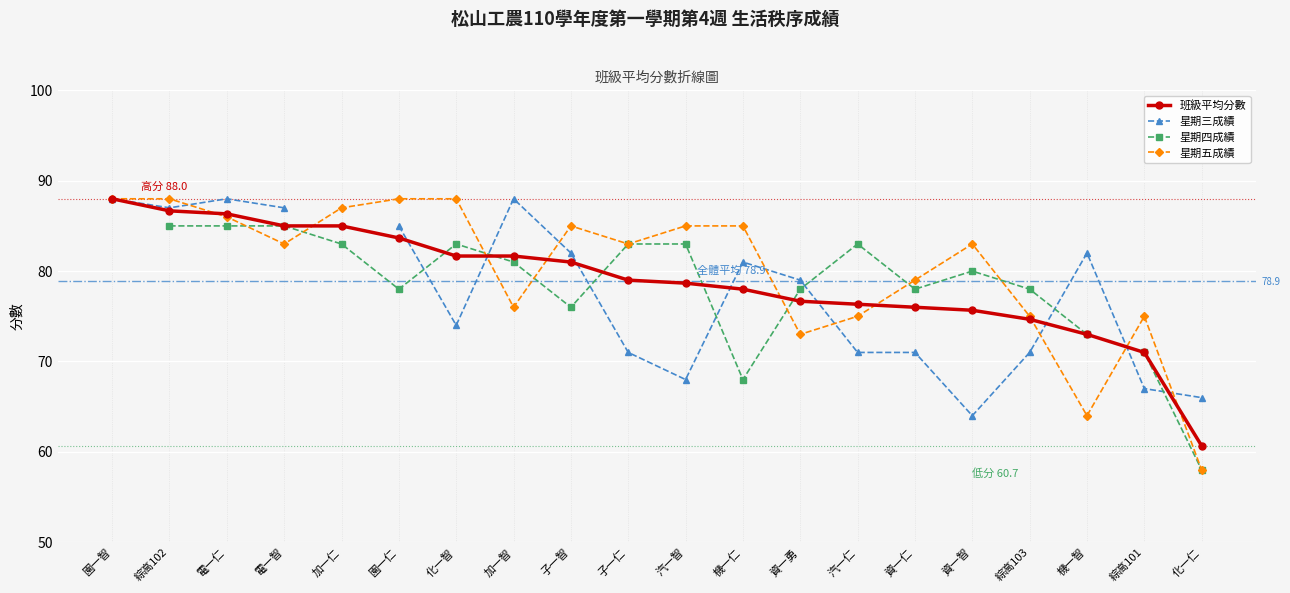

The 星期五成績 series shows 121.9 at 子一智. True or false?

False